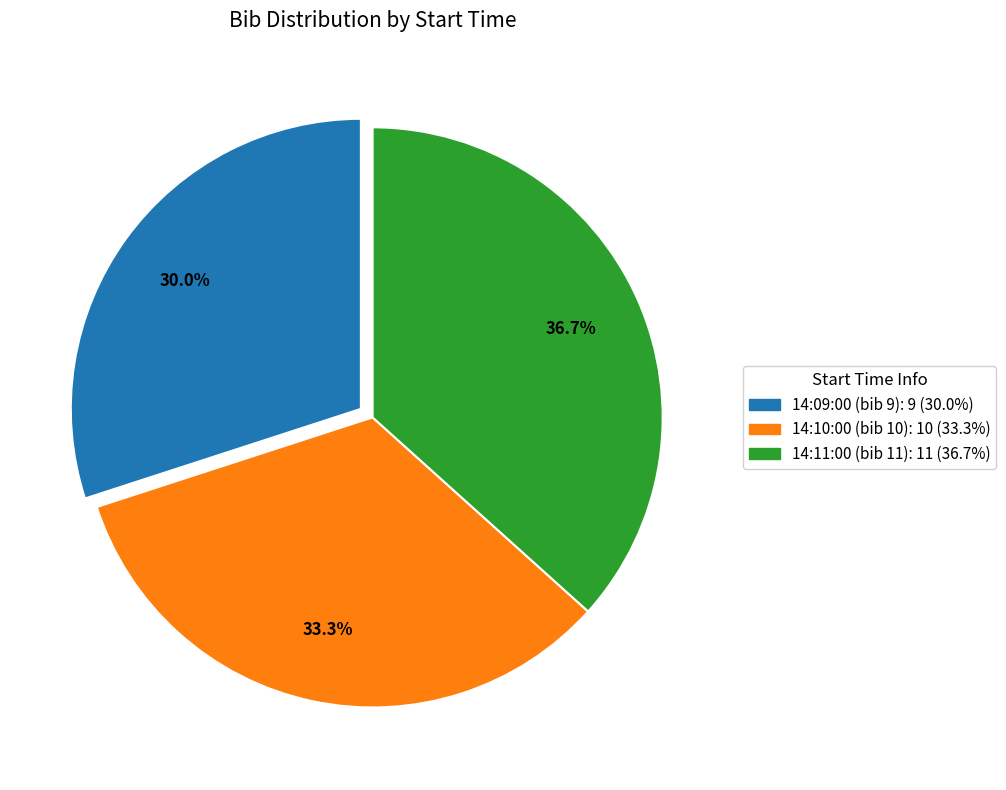

Rank the categories by value from highest to lowest.

14:11:00 (bib 11), 14:10:00 (bib 10), 14:09:00 (bib 9)